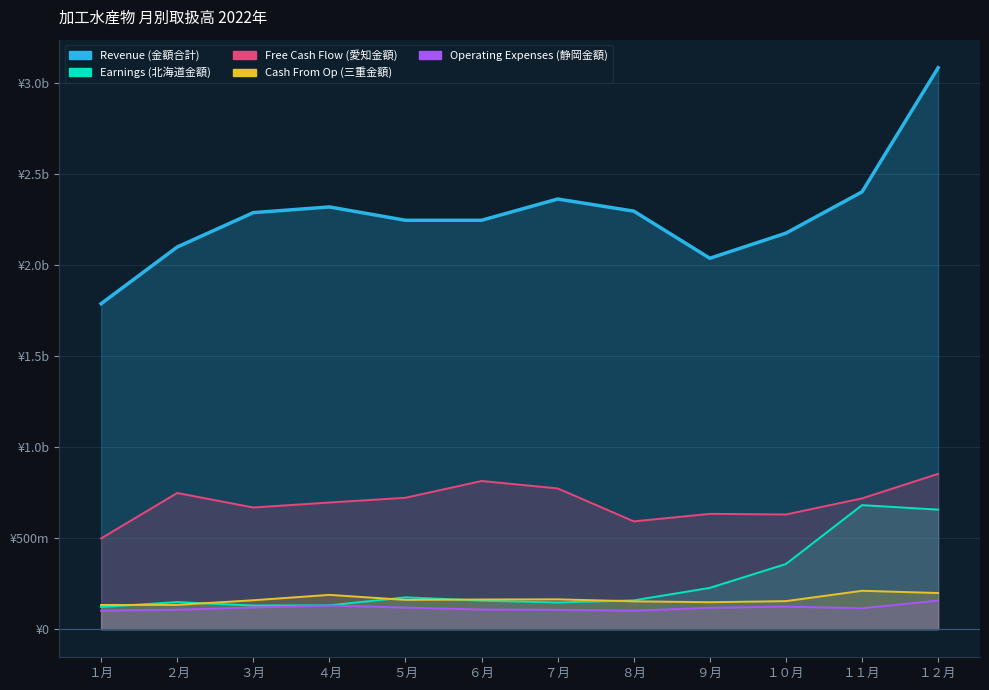

True or false: Earnings (北海道金額) and Free Cash Flow (愛知金額) intersect in this chart.

False